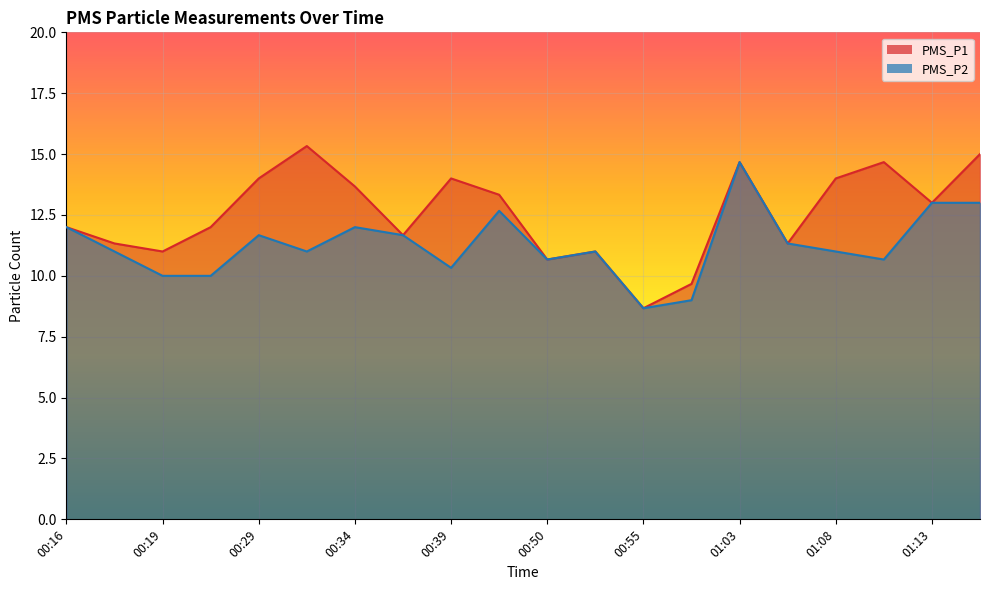

What is the value of the PMS_P2 point at the 18th from the left?

10.7